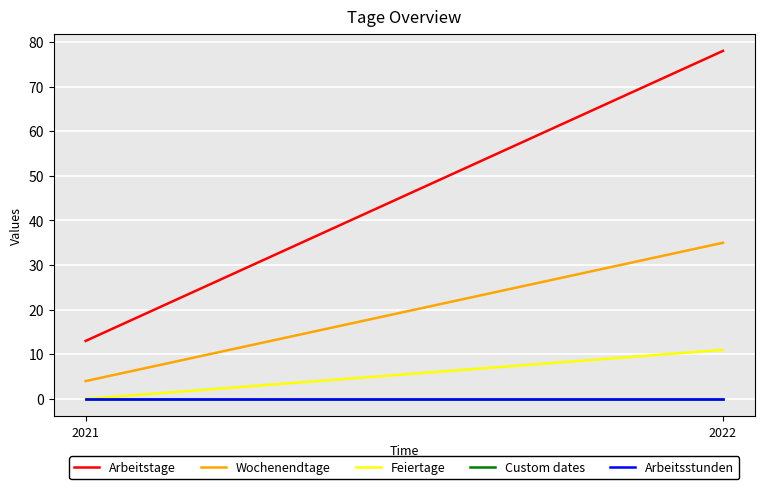

Which category has the highest value in the Arbeitsstunden series?

2021